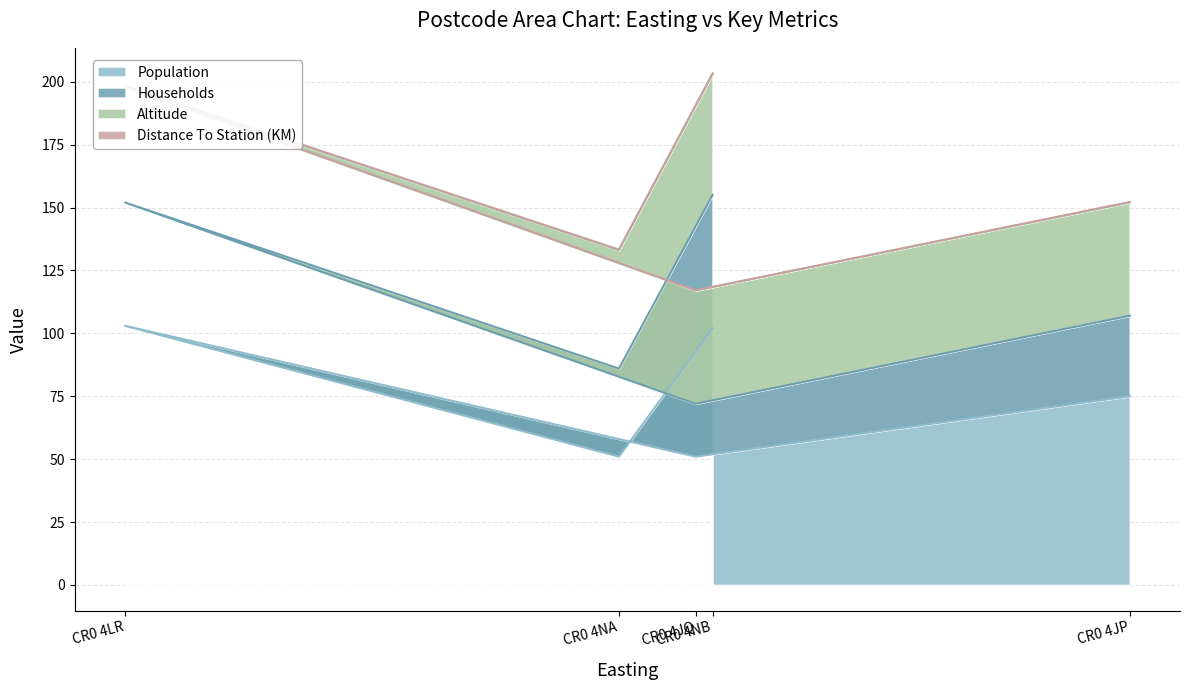

How many distinct data groups are displayed?

4